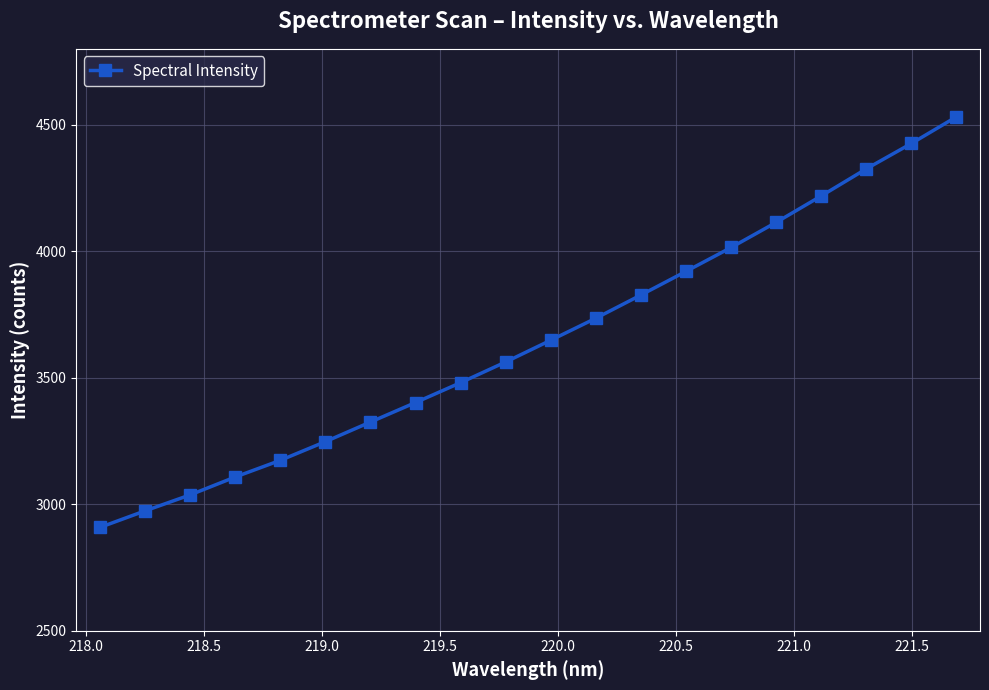

Count the number of values greater than 3648.

10